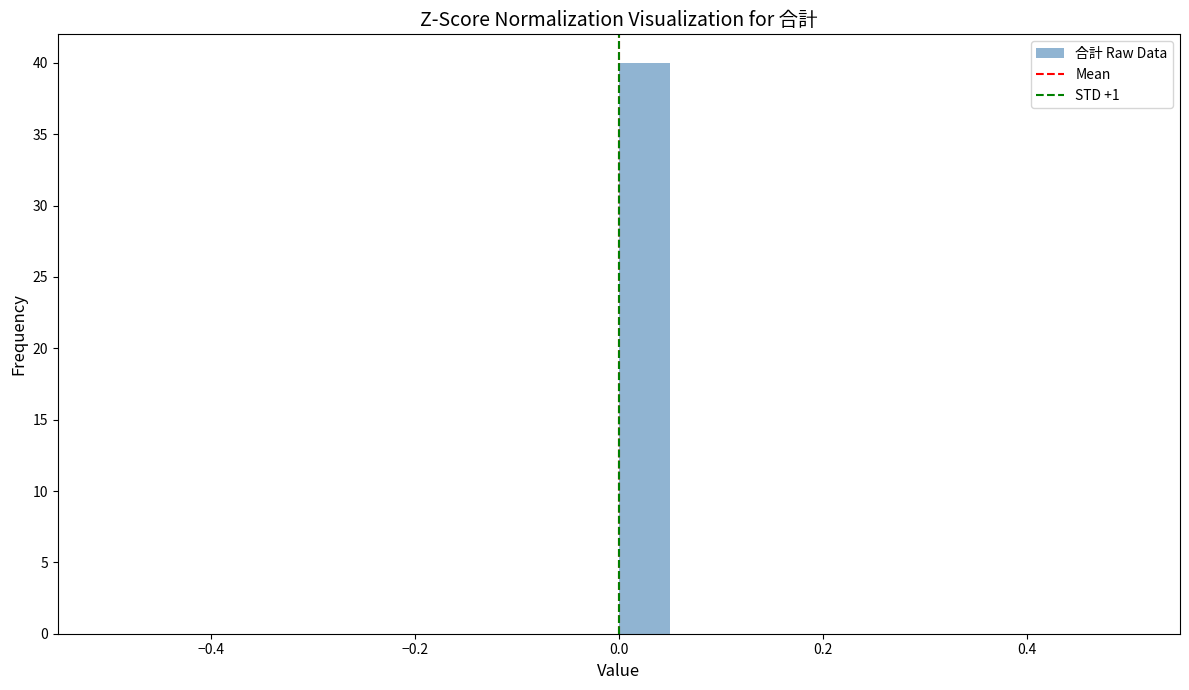

Read against the x-axis, roughly where is the centre of the tallest bar?

0.02